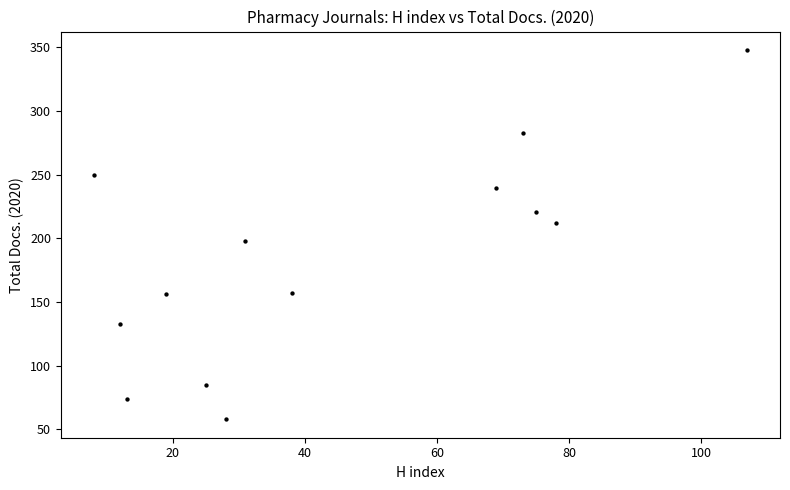

What Y value in the scatter plot is closest to 203?

198